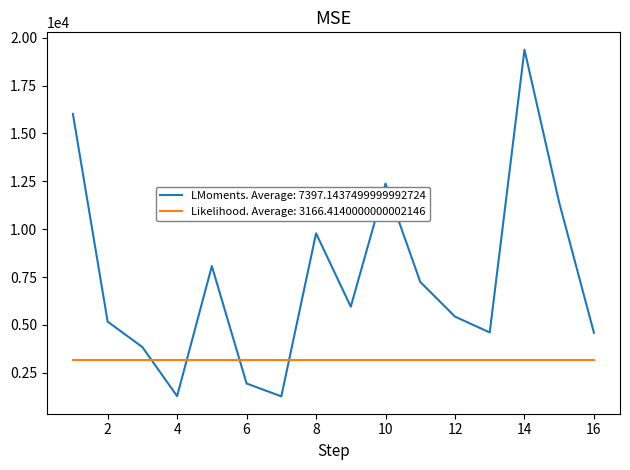

Rank the series by their average value, from lowest to highest.

Likelihood. Average: 3166.4140000000002146, LMoments. Average: 7397.1437499999992724